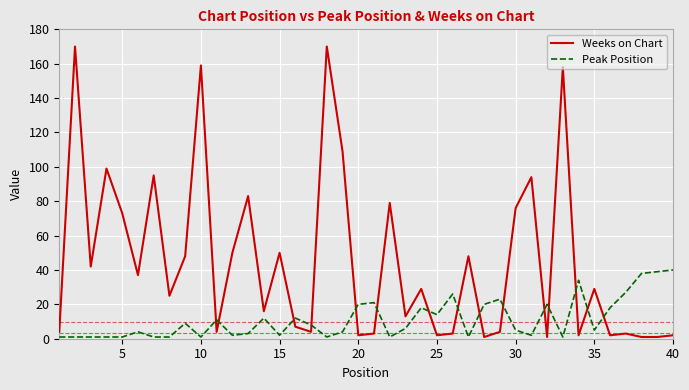

Reading left to right, transcribe all the data shown in this chart.

Weeks on Chart: 4	170	42	99	73	37	95	25	48	159	4	50	83	16	50	7	4	170	109	2	3	79	13	29	2	3	48	1	4	76	94	1	158	2	29	2	3	1	1	2
Peak Position: 1	1	1	1	1	4	1	1	9	1	11	2	3	12	2	12	8	1	4	20	21	1	6	18	14	26	1	20	23	5	2	20	1	34	5	18	27	38	39	40